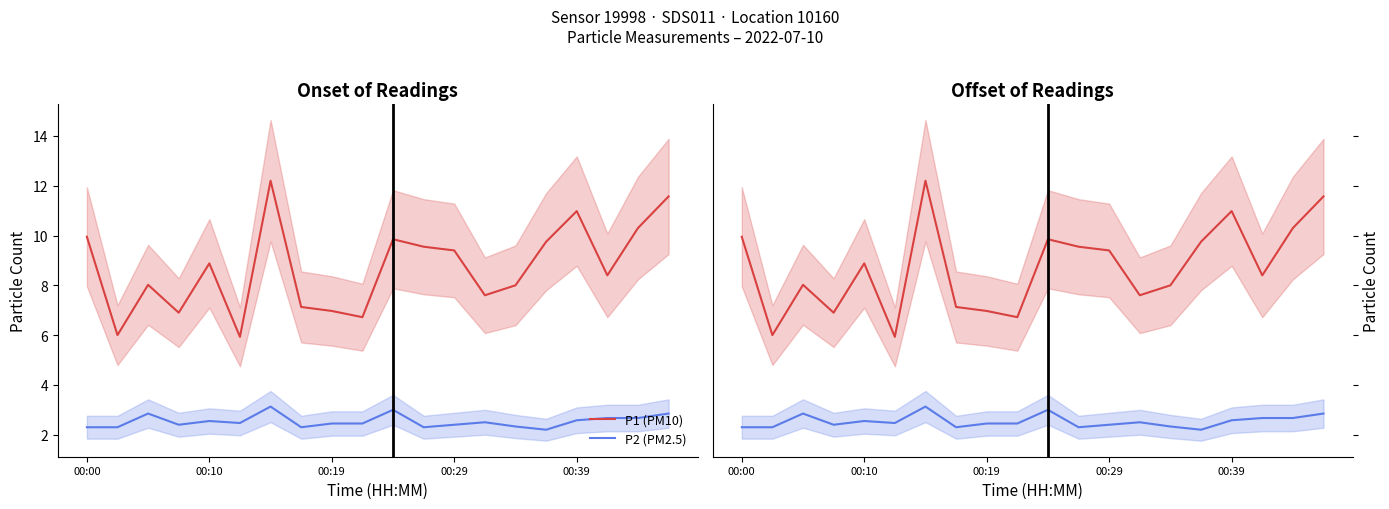

What is the sum of the P2 (PM2.5) values at 6 and 7?

5.4